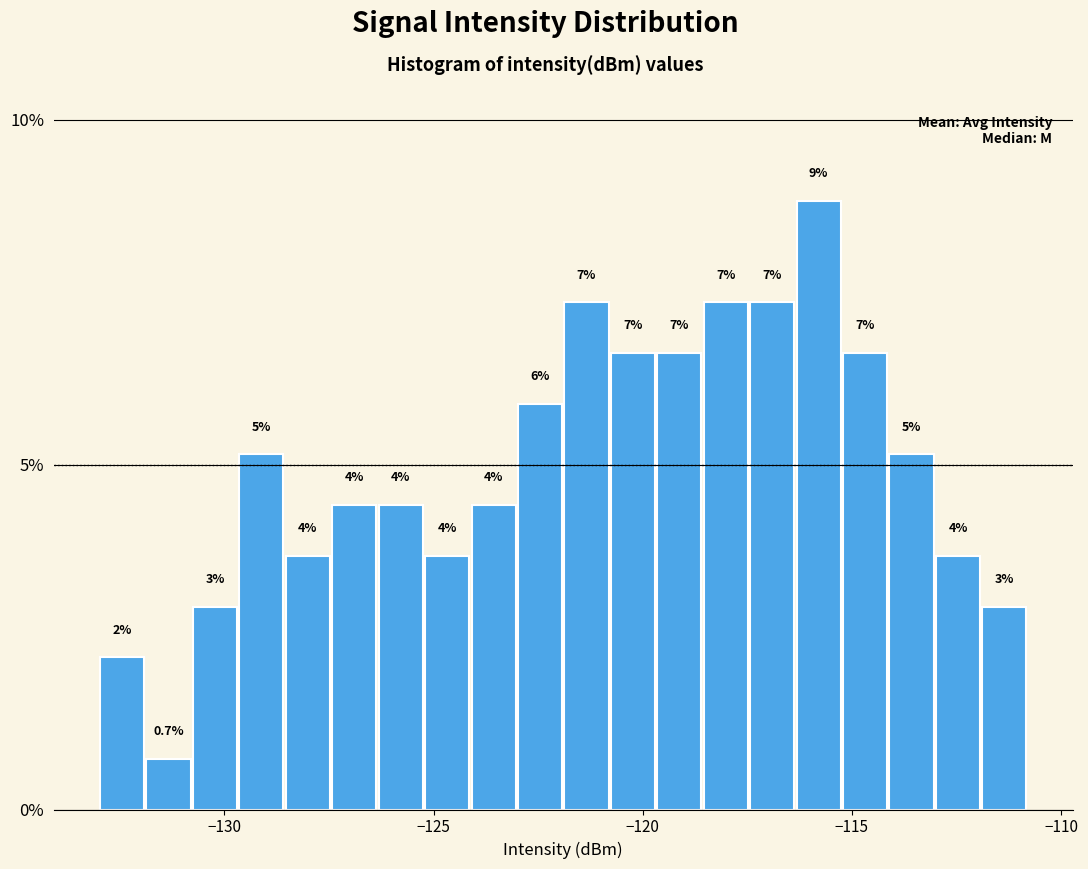

Around what value on the x-axis is the tallest bar? Give the approximate position of its centre, as read against the axis.

-116.0